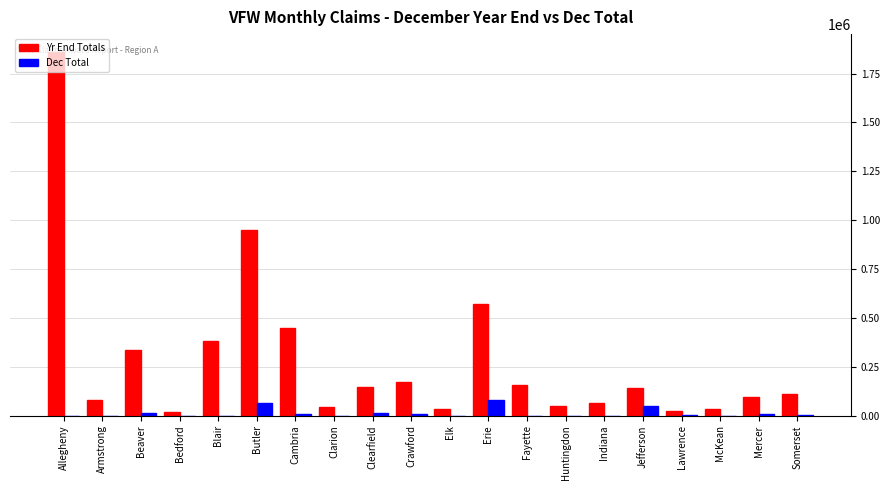

Does the chart contain stacked bars?

No